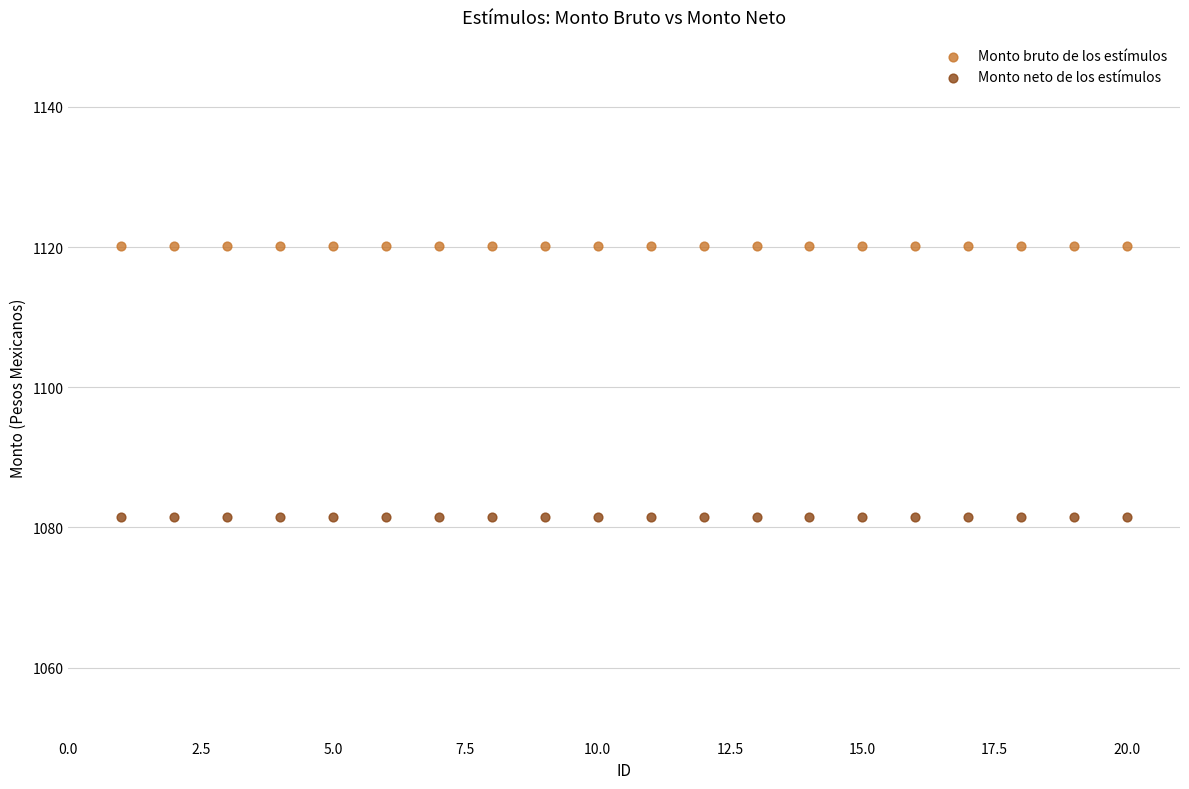

Which series contains the highest Y value?

Monto bruto de los estímulos